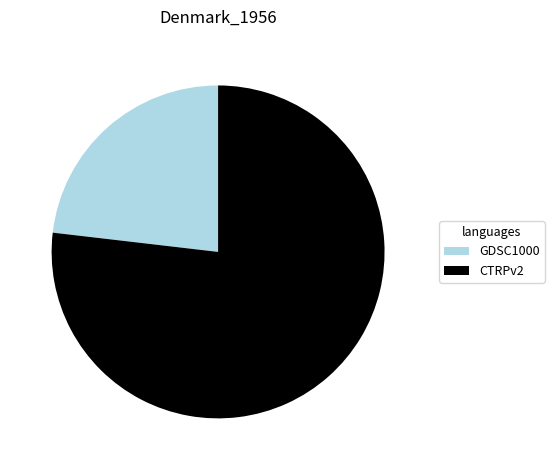

Rank the categories by value from lowest to highest.

GDSC1000, CTRPv2